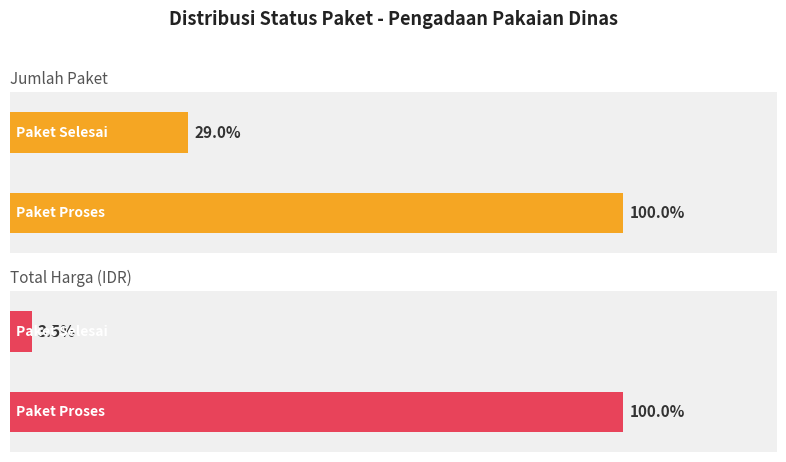

The Paket Proses series shows 155387866 at DINAS KESEHATAN. True or false?

False